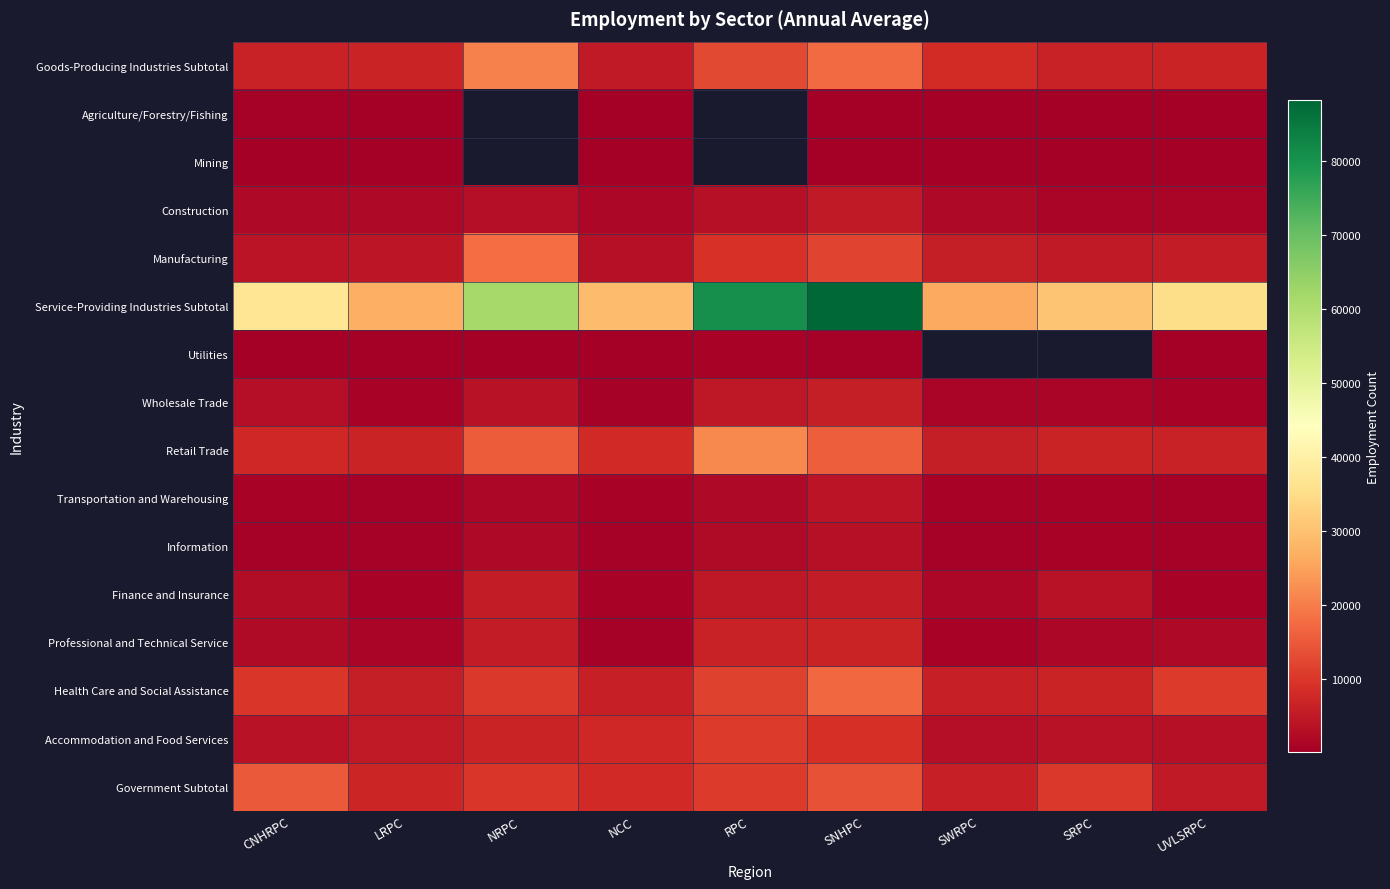

List the series in order of their peak value, lowest first.

Mining, Agriculture/Forestry/Fishing, Utilities, Information, Transportation and Warehousing, Construction, Finance and Insurance, Wholesale Trade, Professional and Technical Service, Accommodation and Food Services, Government Subtotal, Health Care and Social Assistance, Manufacturing, Goods-Producing Industries Subtotal, Retail Trade, Service-Providing Industries Subtotal